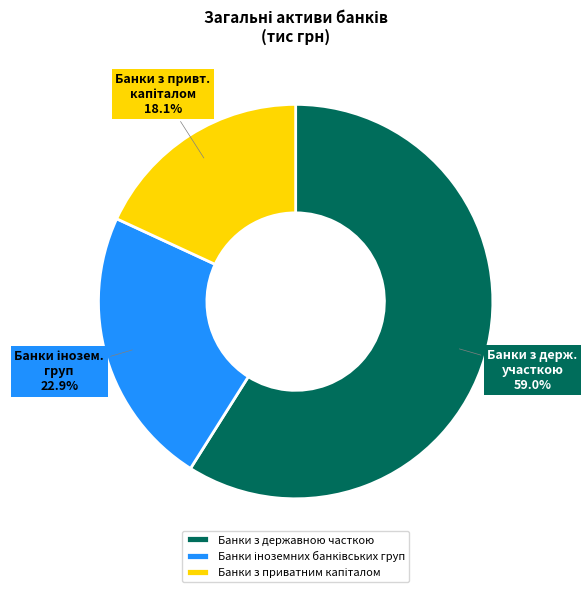

How many slices are in this pie chart?

3